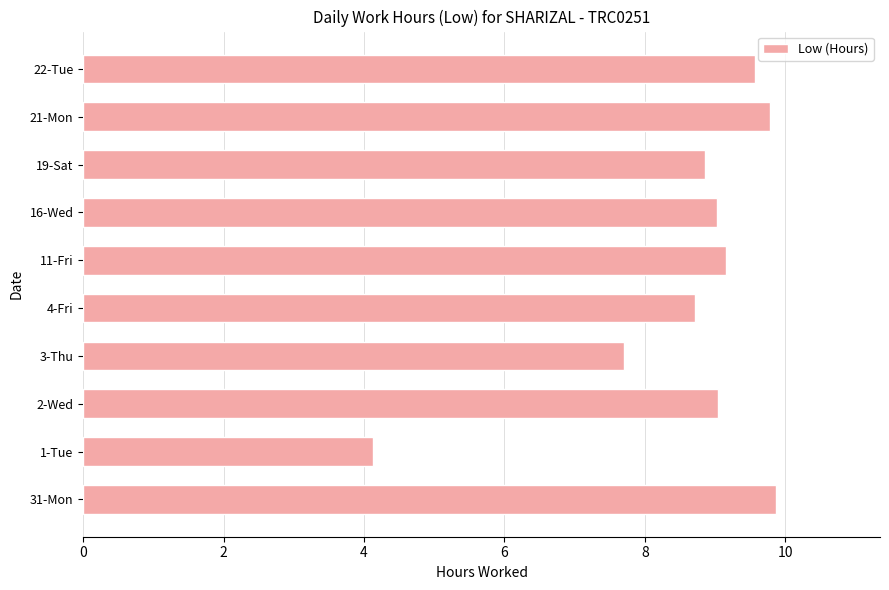

Does the chart contain any negative values?

No